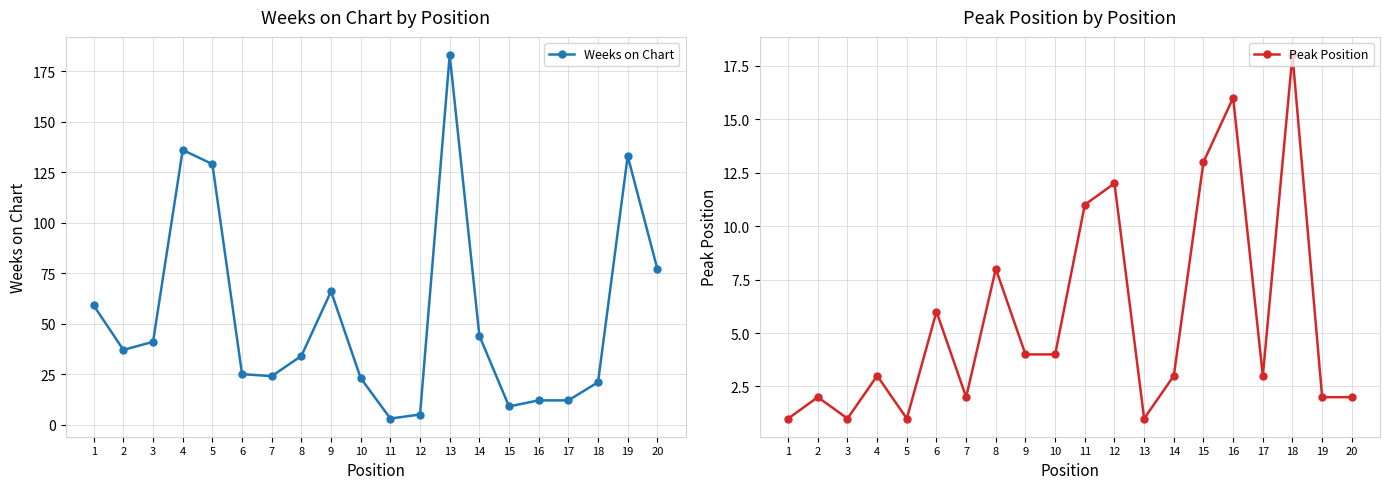

Which has a higher value, 13 or 10?

13